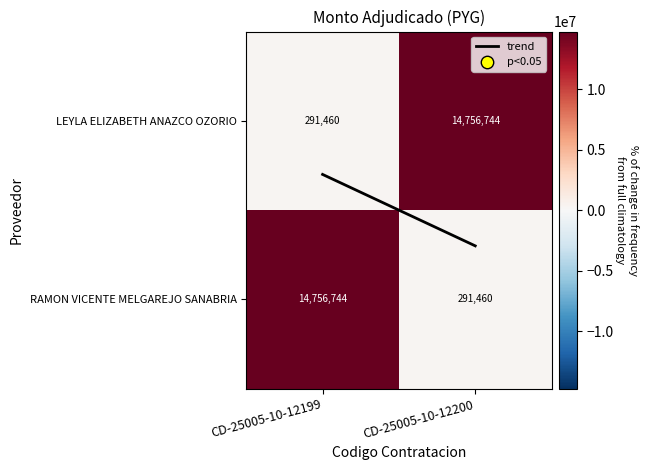

What value does the LEYLA ELIZABETH ANAZCO OZORIO series have at CD-25005-10-12200?

14756744